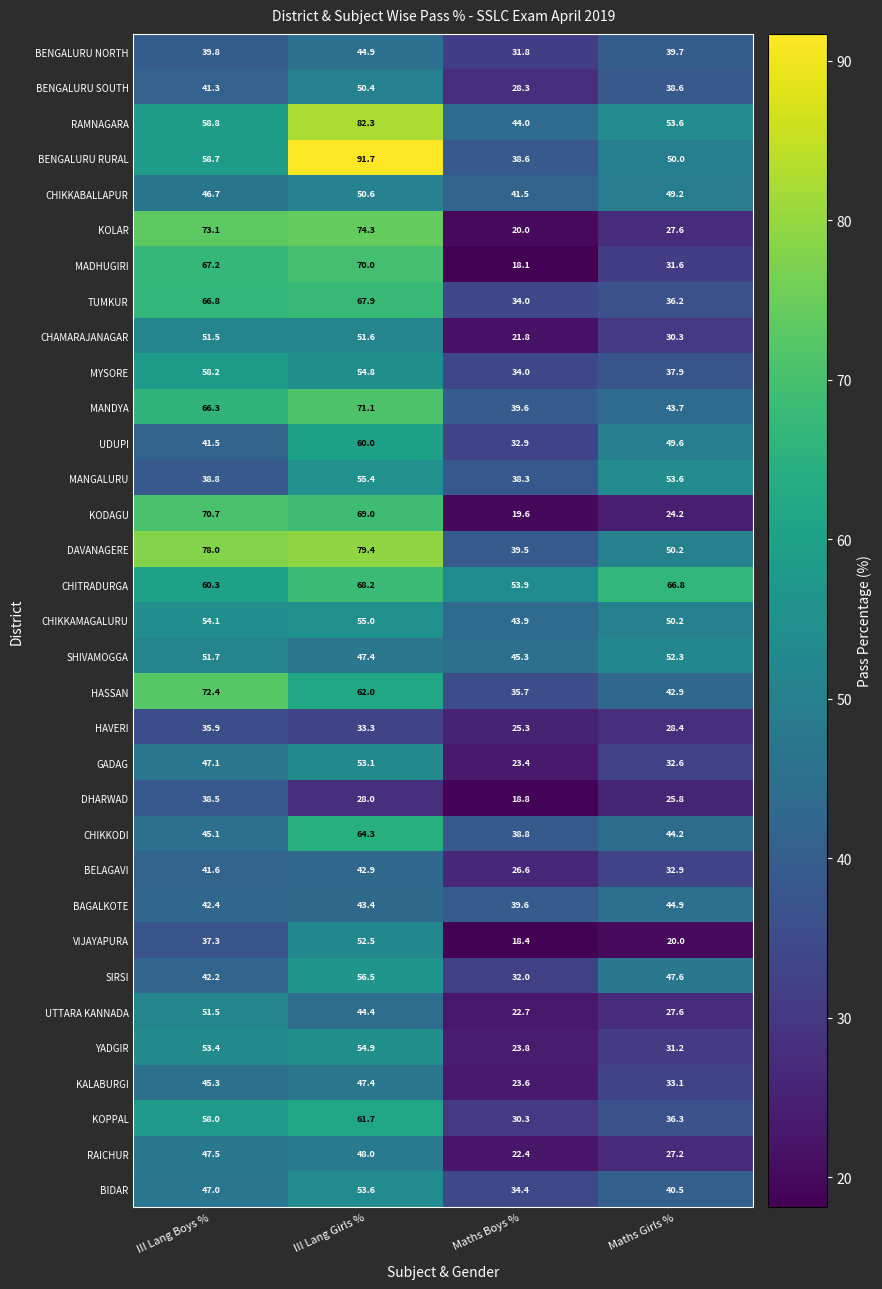

At which category is the sum across all series the highest?

III Lang Girls %